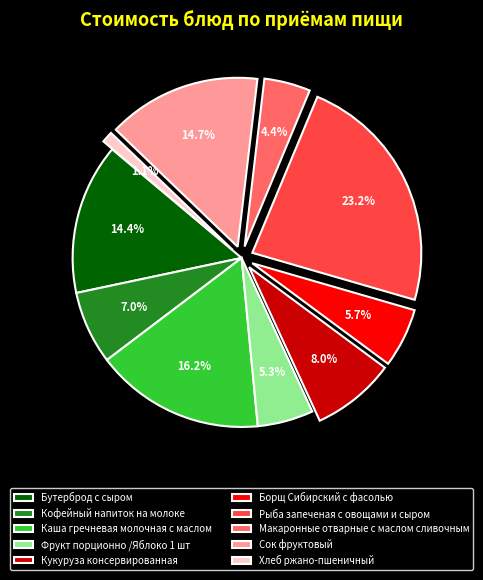

Which has a higher value, Бутерброд с сыром or Каша гречневая молочная с маслом?

Каша гречневая молочная с маслом